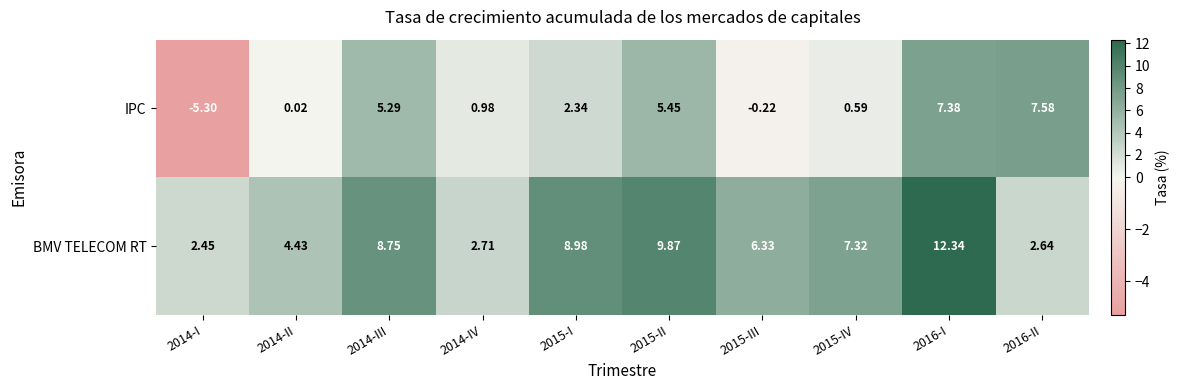

Which series changed the most between 2014-II and 2014-III?

IPC